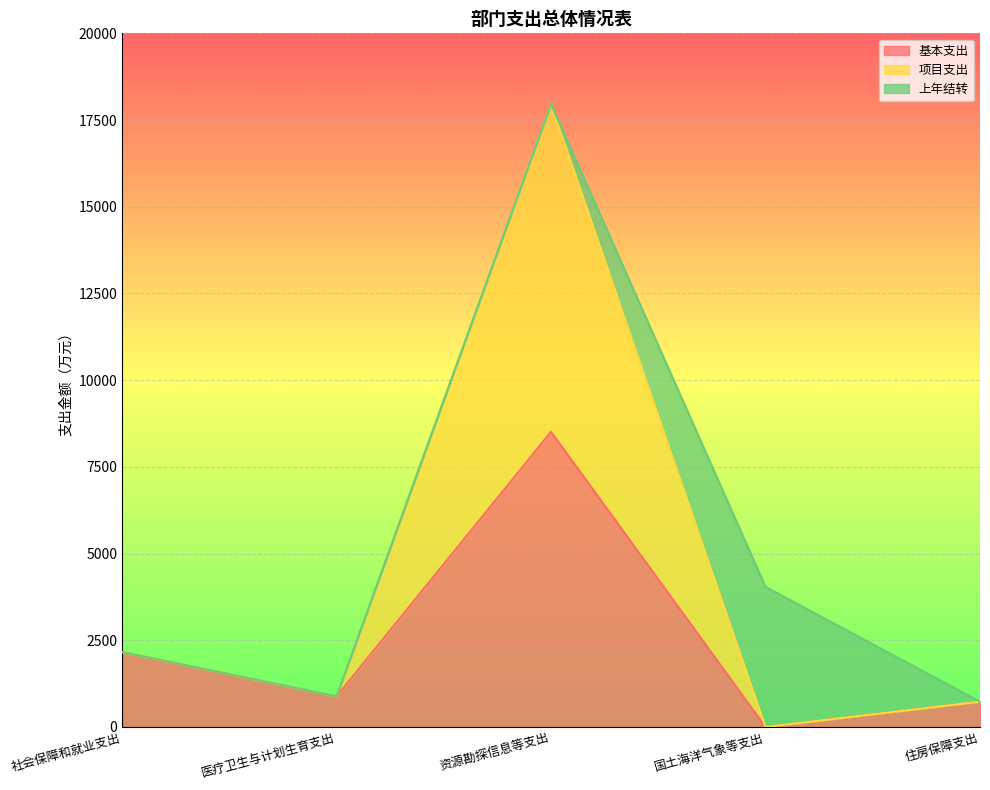

True or false: 基本支出 has a value of 729.9 at 住房保障支出.

True